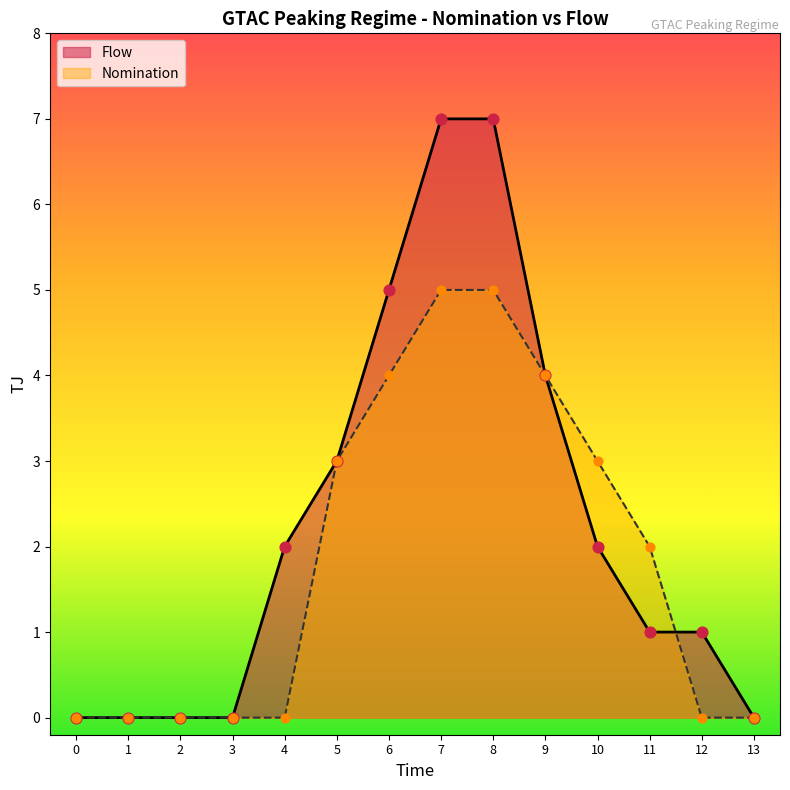

Which series reaches the maximum Y coordinate?

Flow